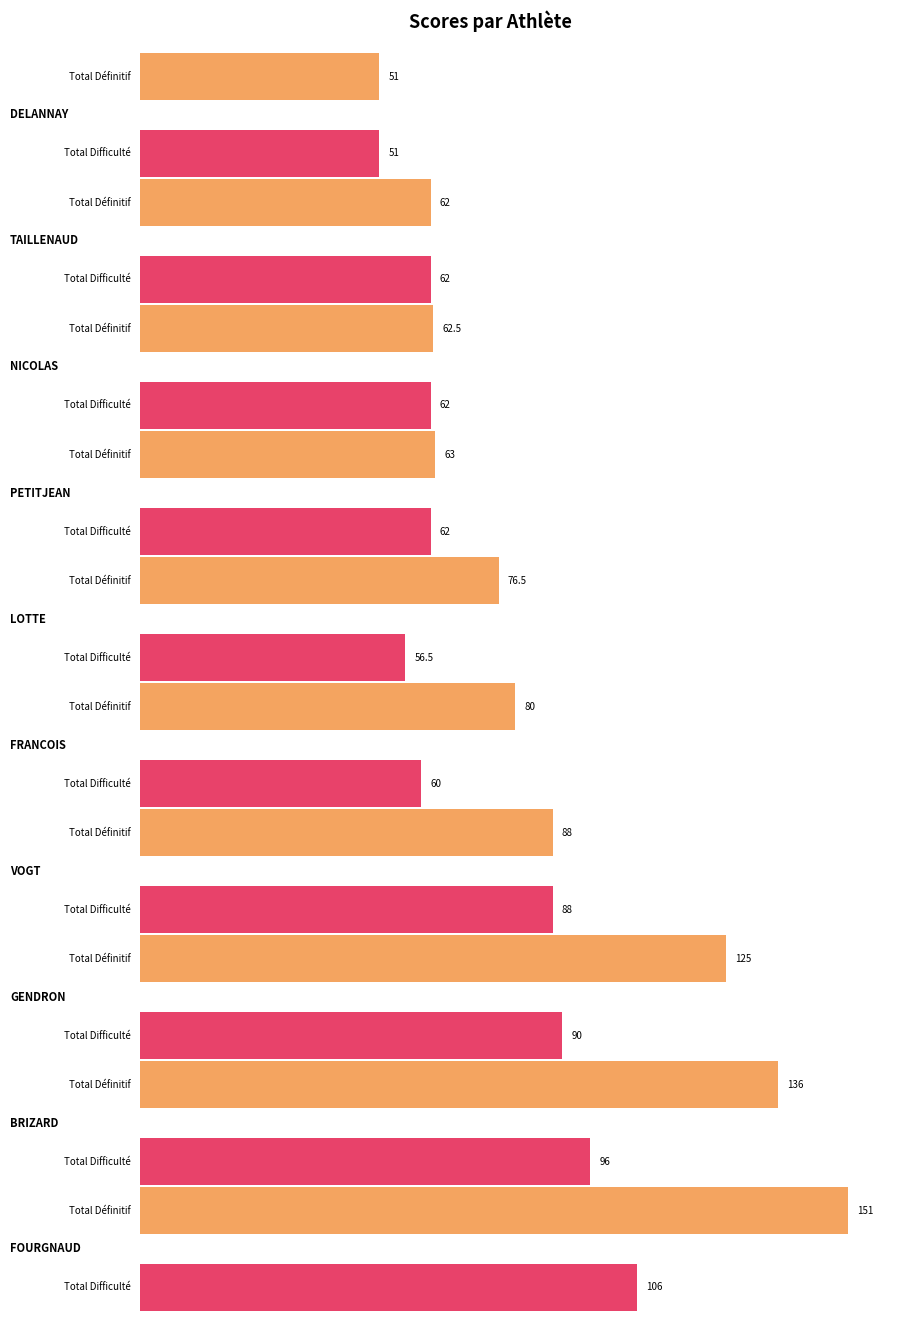

Rank the series by their average value, from highest to lowest.

Total Définitif, Total Difficulté